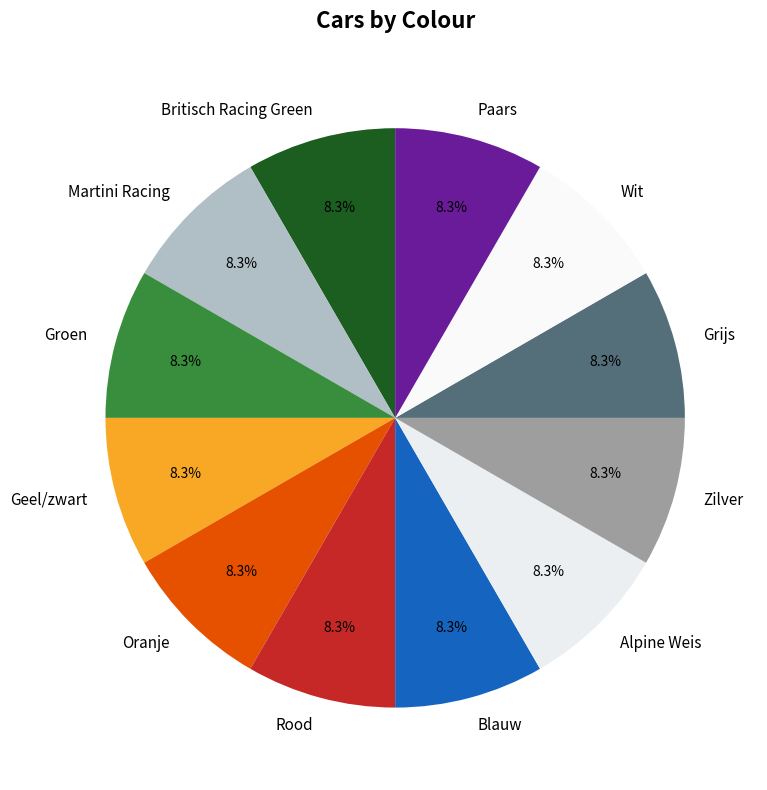

How much of the chart is everything except Wit?

91.7%